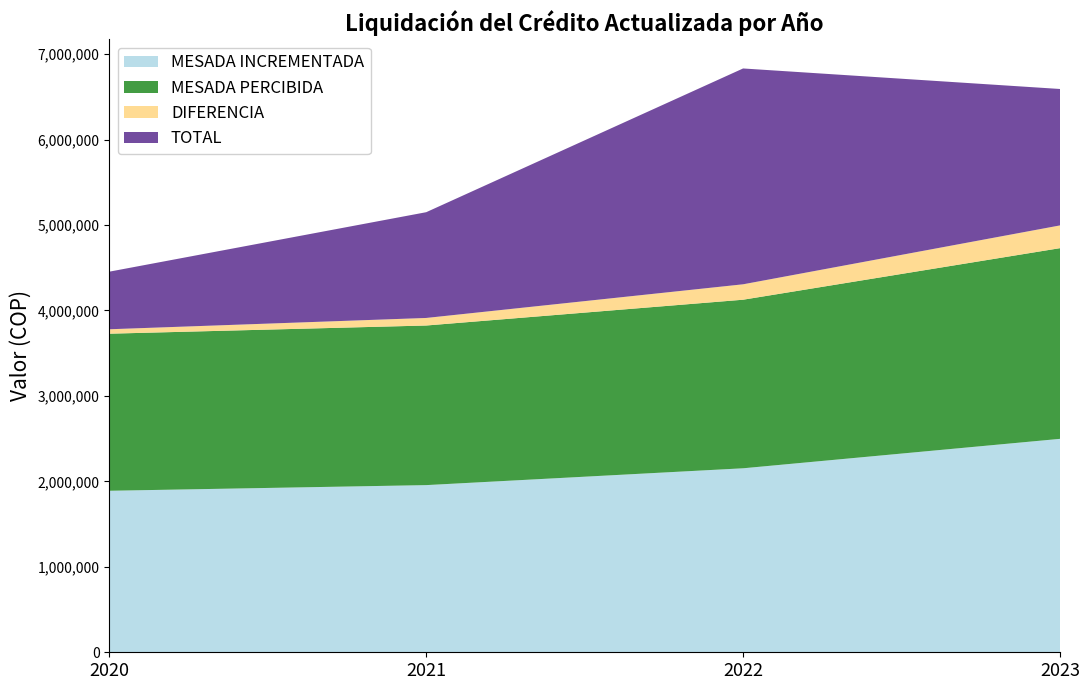

Reading left to right, extract all data points from this chart.

MESADA INCREMENTADA: 1890176	1956332	2153335	2497869
MESADA PERCIBIDA: 1838335	1867933	1972910	2231756
DIFERENCIA: 51841	88399	180425	266113
TOTAL: 673933	1237586	2525950	1596678